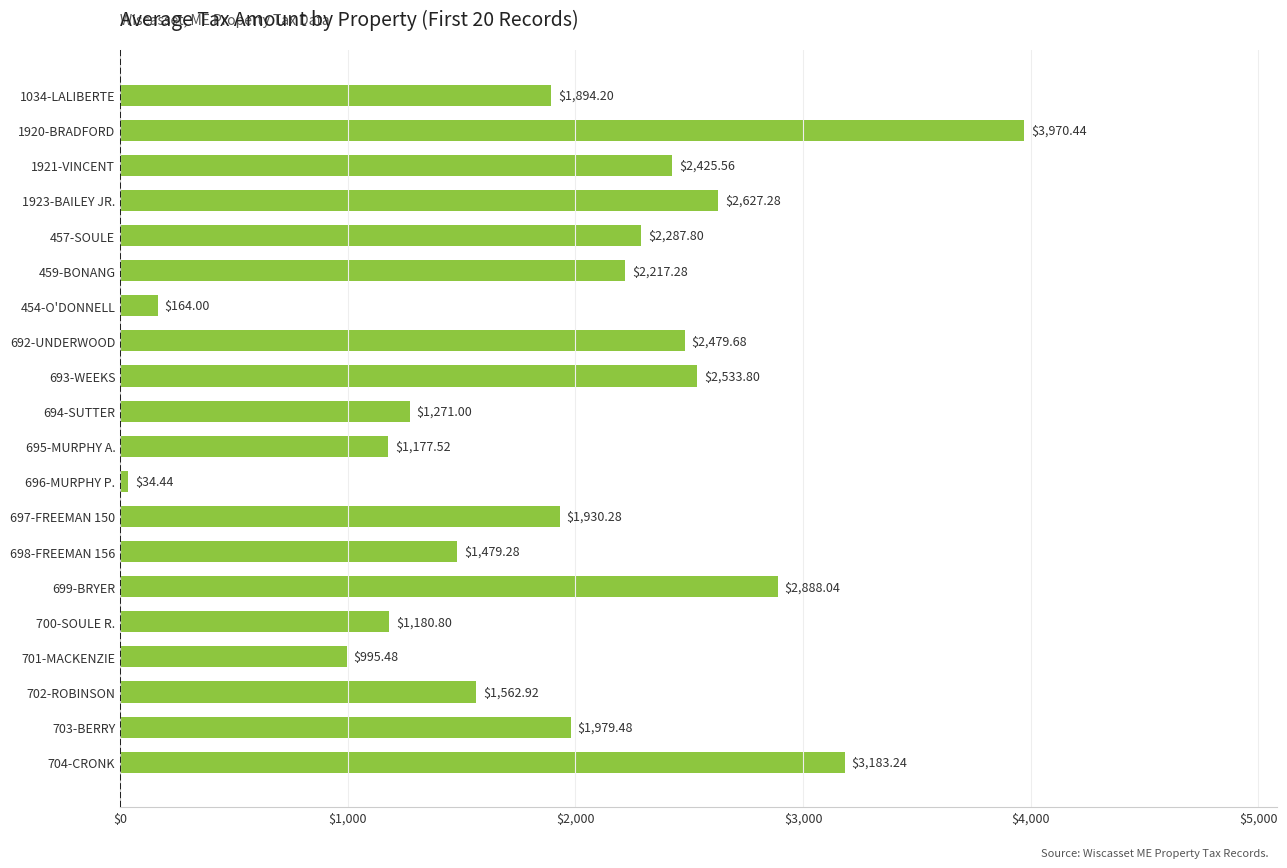

How many bars are there in total?

20